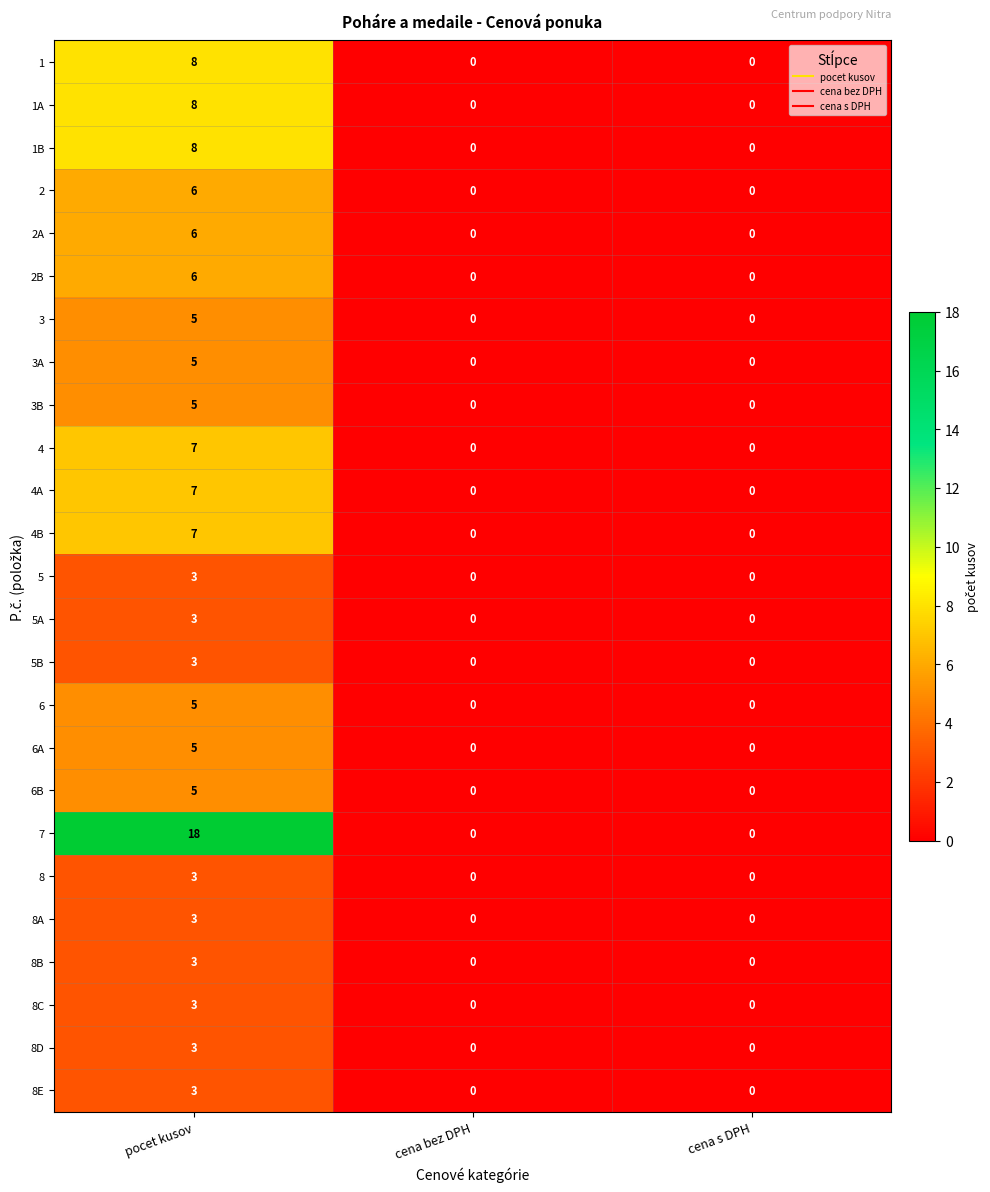

What is the sum of all 2A values?

6